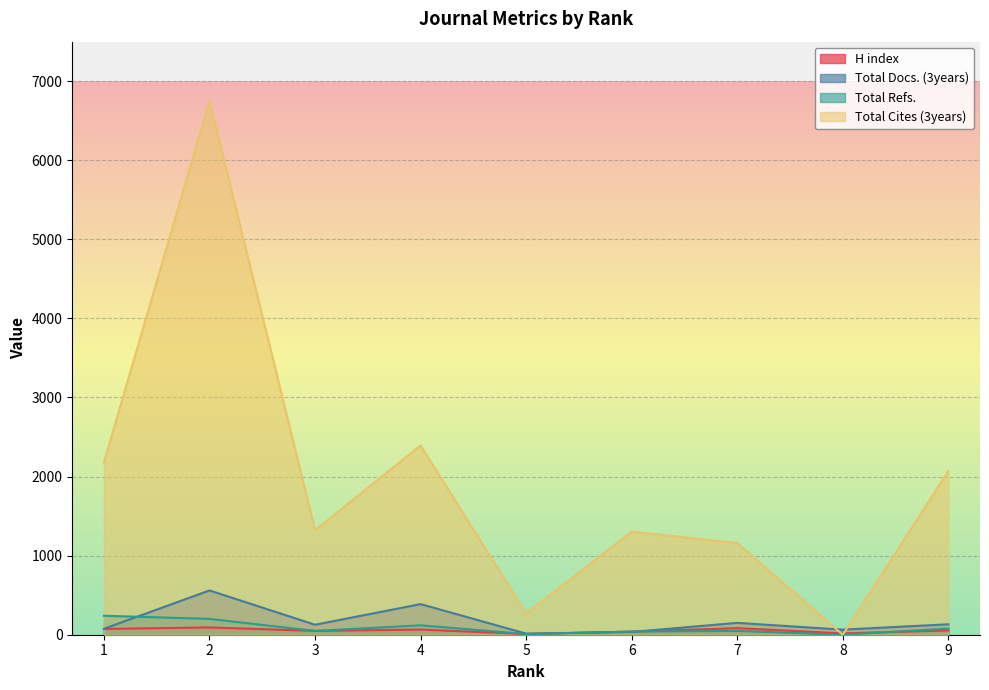

What are all the series names shown in the legend?

H index, Total Docs. (3years), Total Refs., Total Cites (3years)